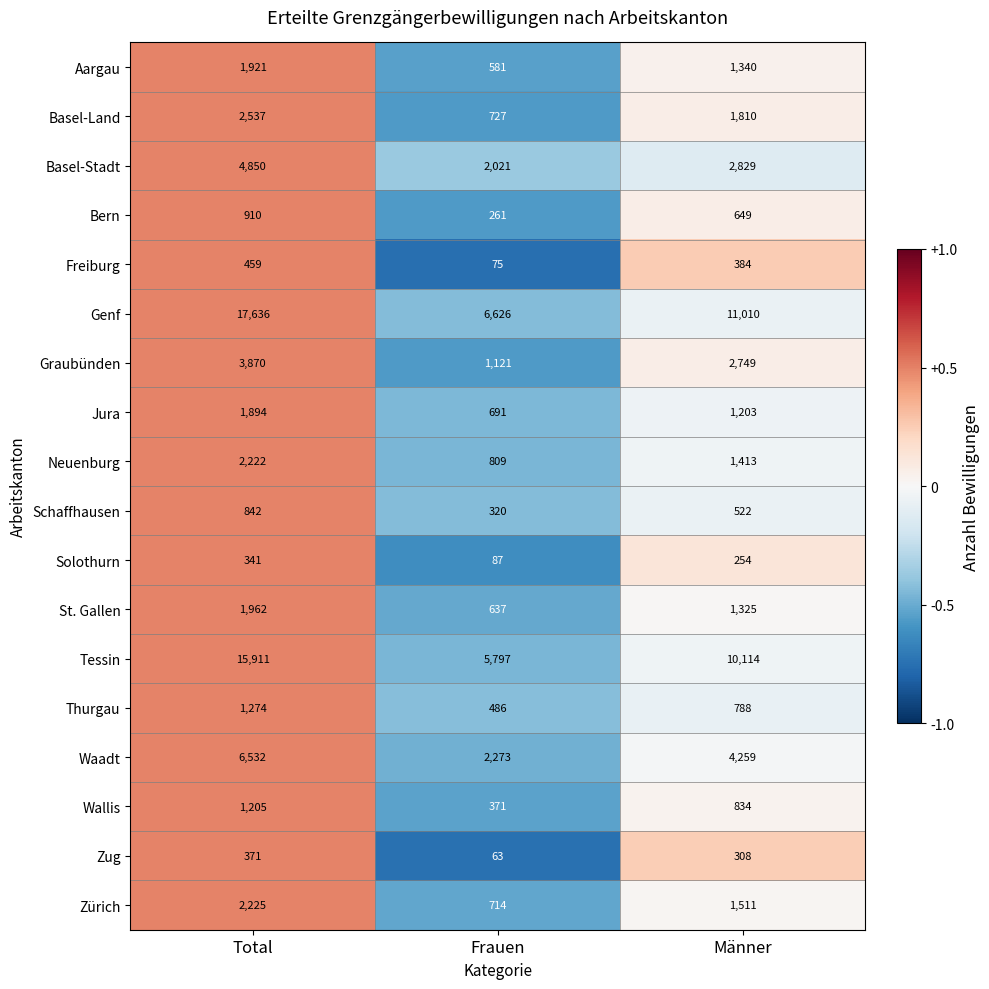

Between Frauen and Männer, which series saw the biggest shift?

Genf